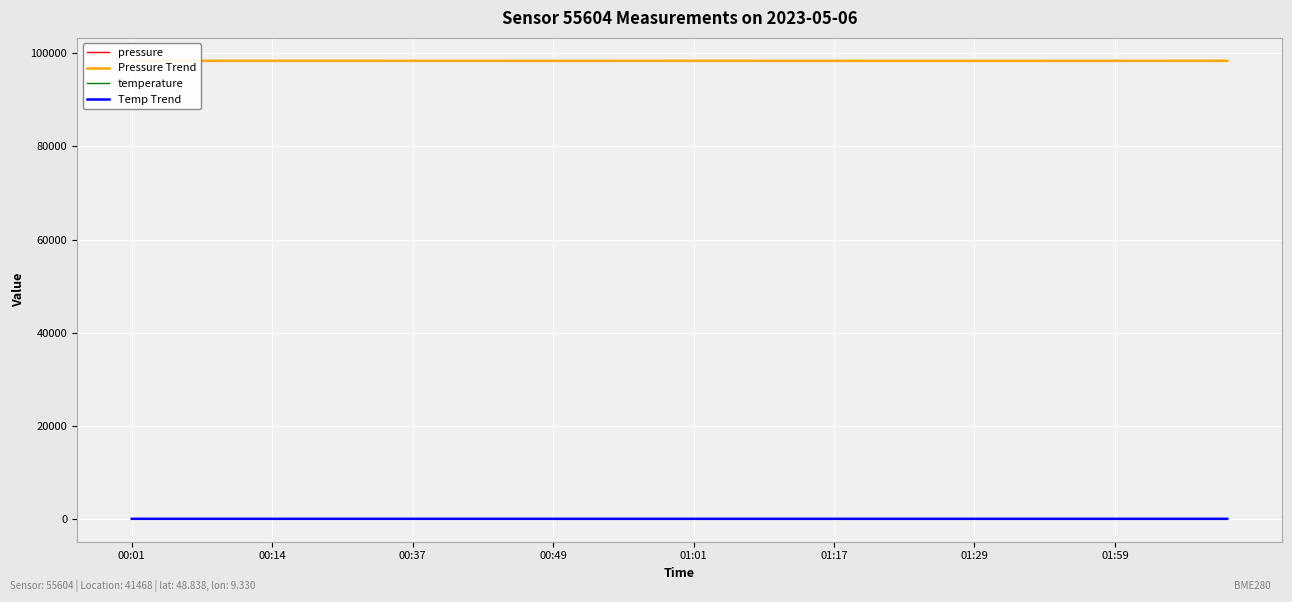

What is the sum of the Pressure Trend values at 17 and 38?

196775.5